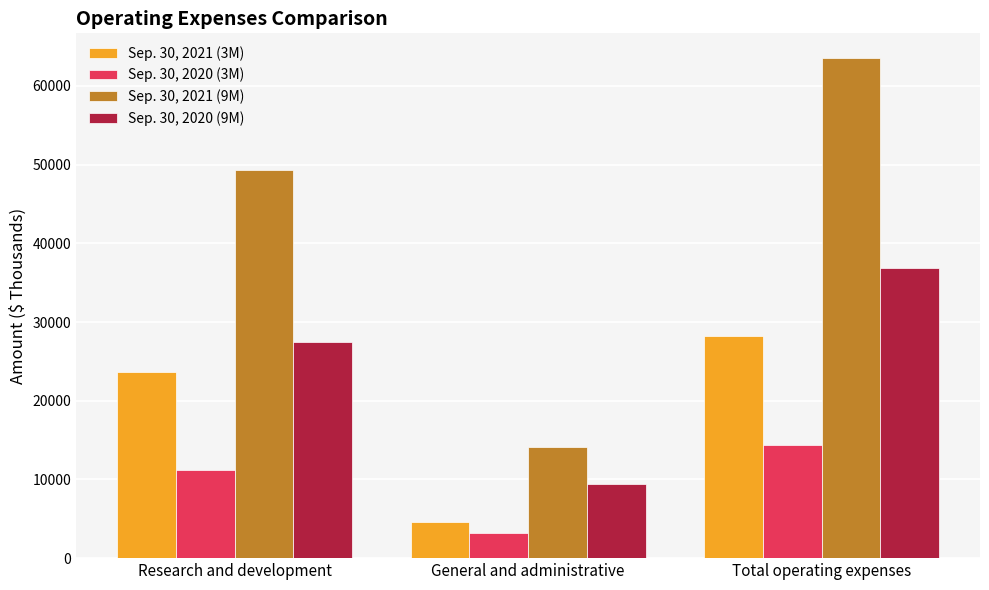

Which series has the largest range (max minus min)?

Sep. 30, 2021 (9M)